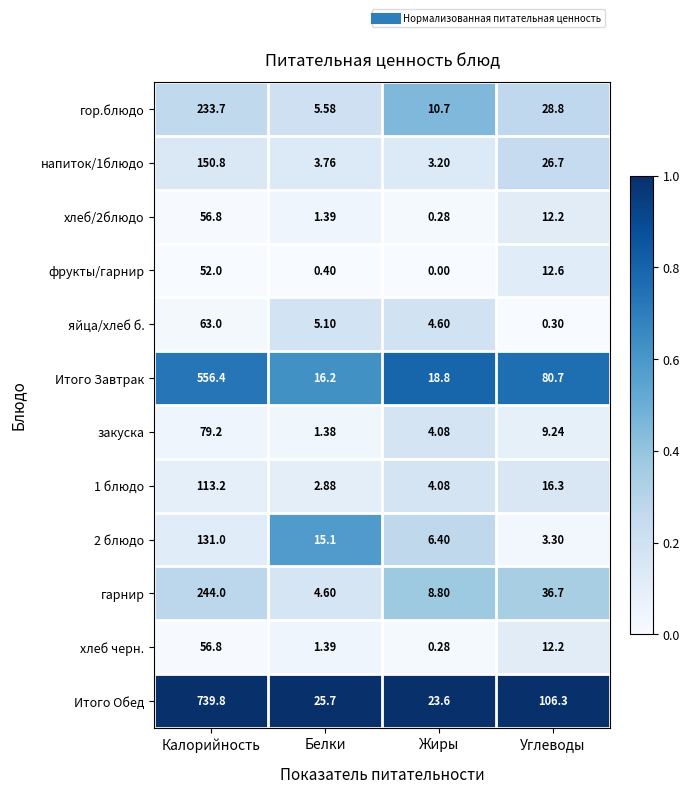

Which category has the lowest value in the гор.блюдо series?

Белки